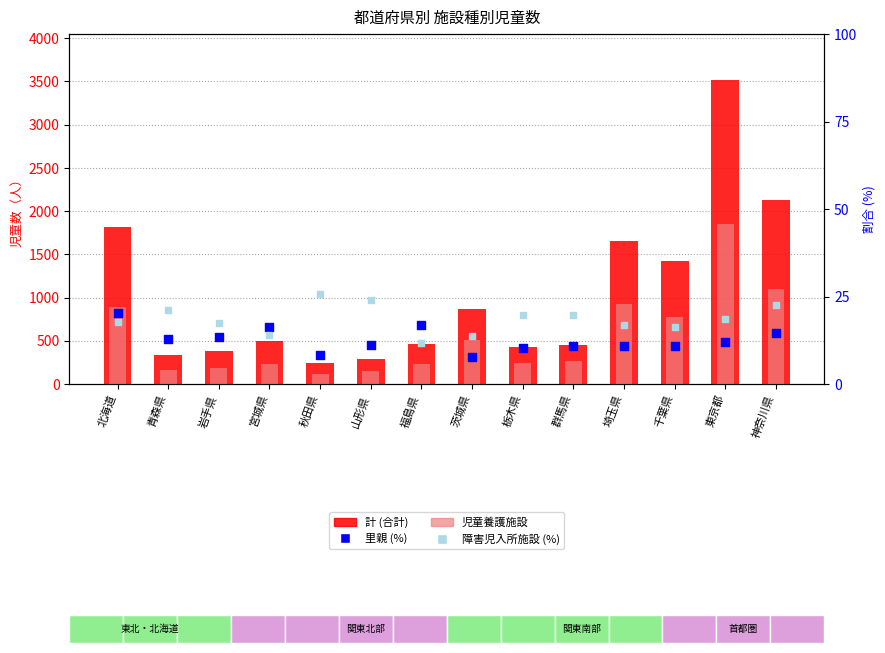

Which series contains the lowest Y value?

里親 (%)